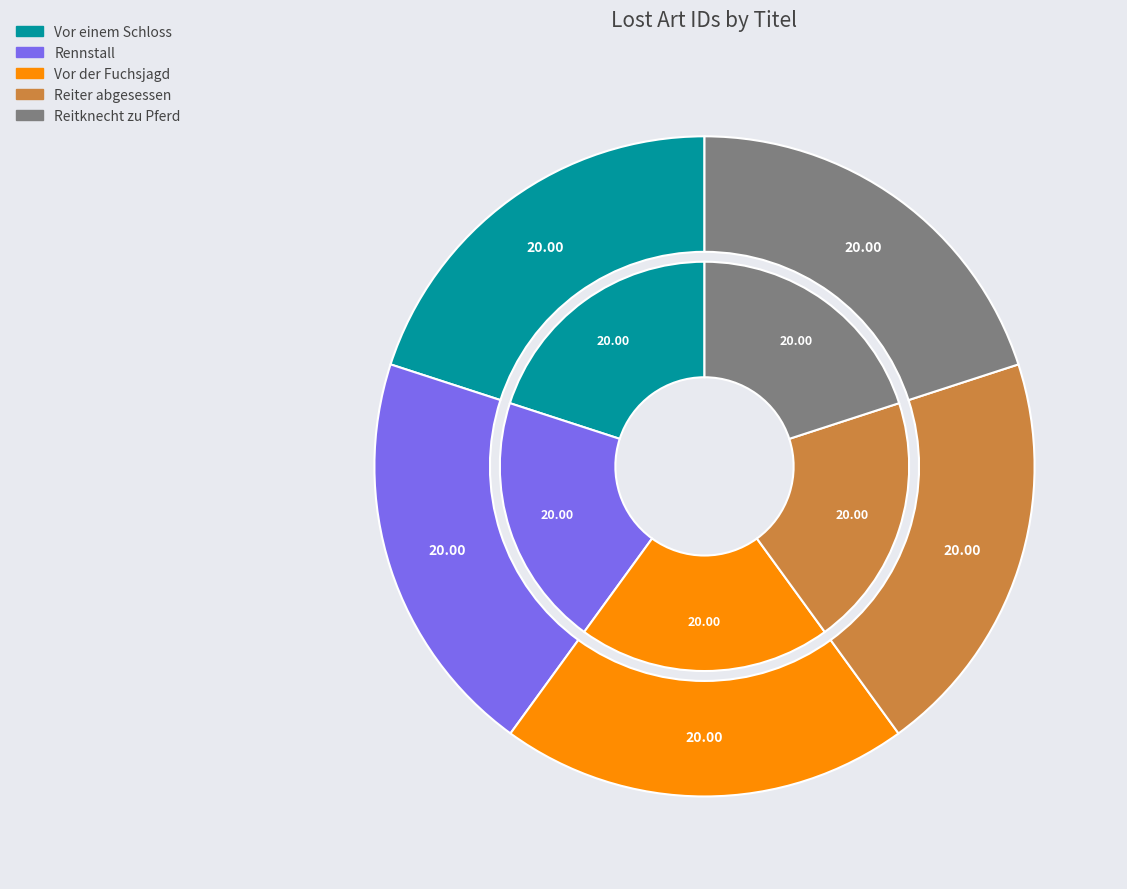

How many segments does this pie chart have?

5